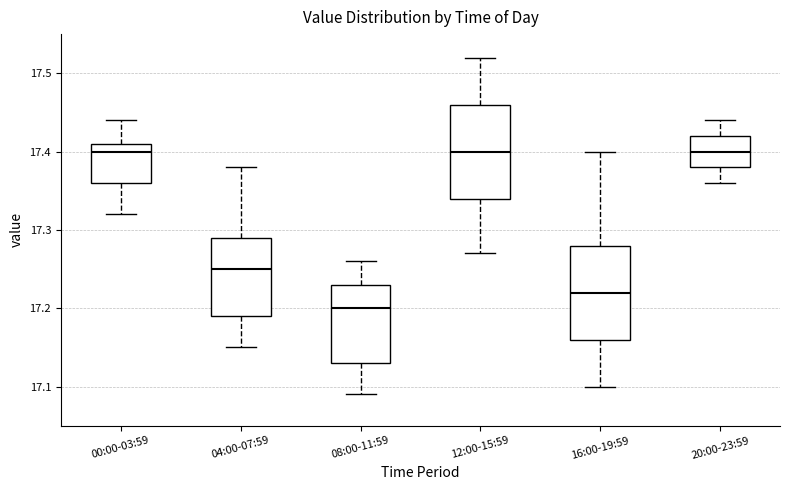

Where does the median line of the box for 20:00-23:59 sit on the y-axis? The values are not printed on the chart, so give them approximately, as read against the axis.

17.40